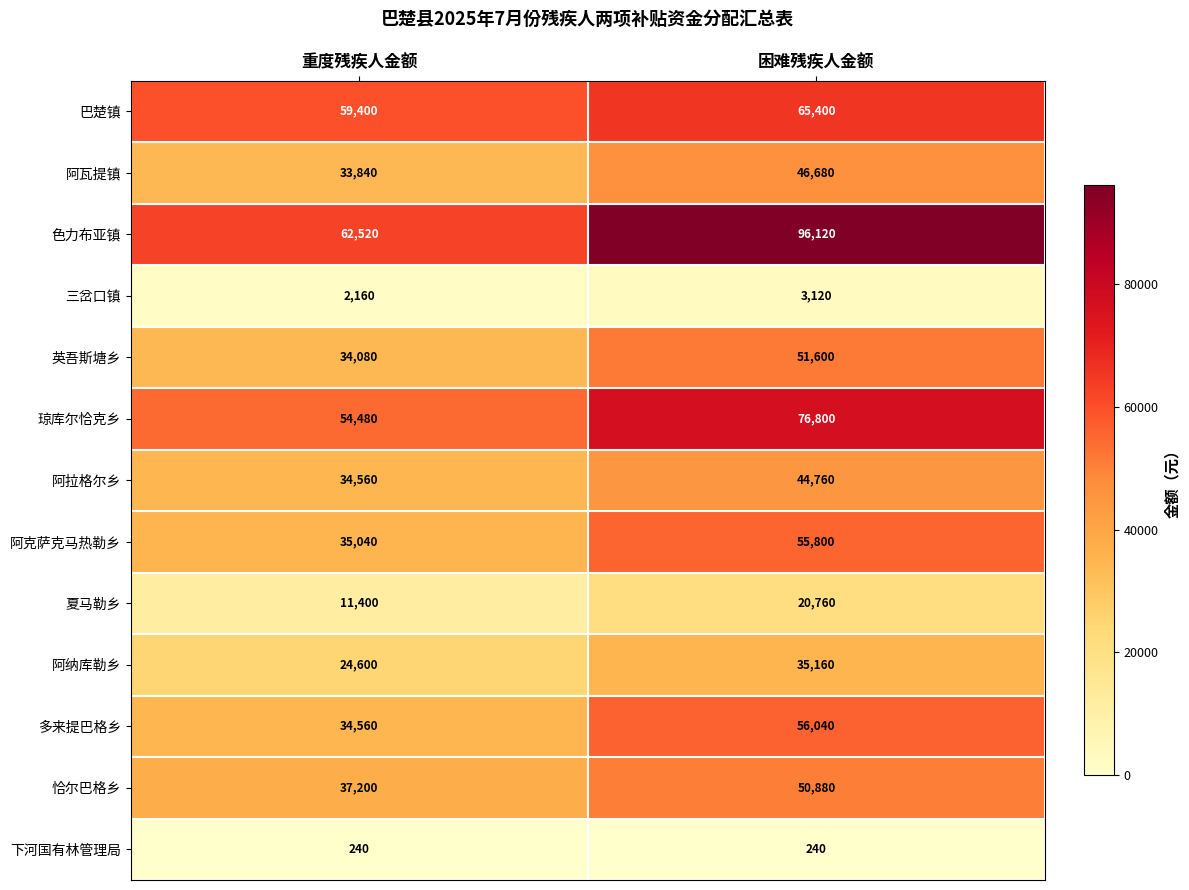

Which series has the widest spread of values?

色力布亚镇